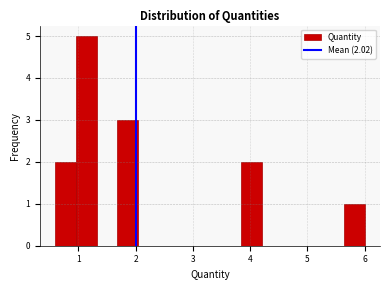

Read against the x-axis, roughly where is the centre of the tallest bar?

1.1